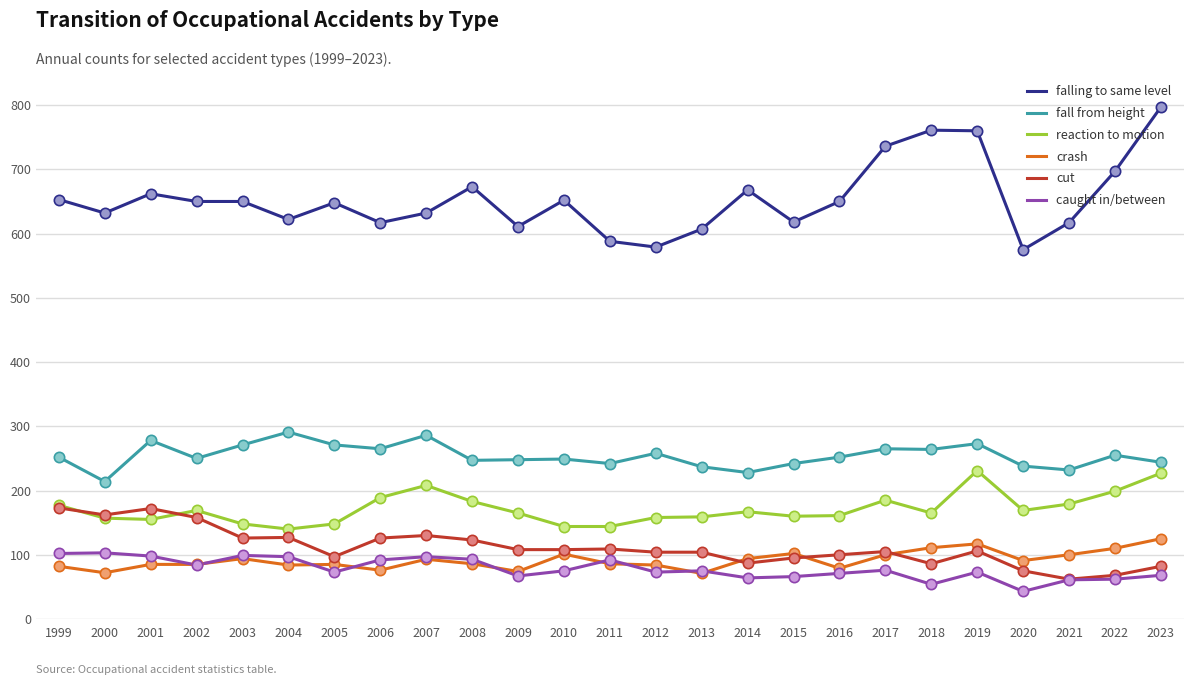

What is the total value across all series at 2018?

1441